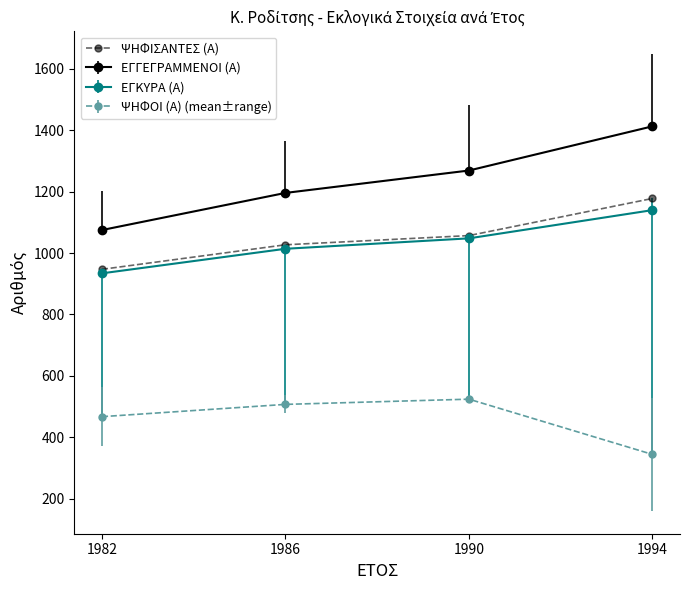

What is the minimum value shown in the chart?

344